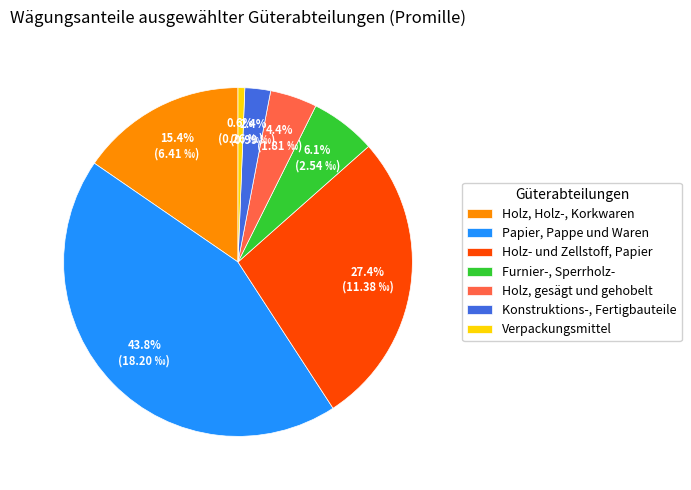

Is it true that Holz, Holz-, Korkwaren is 4% of the pie?

False